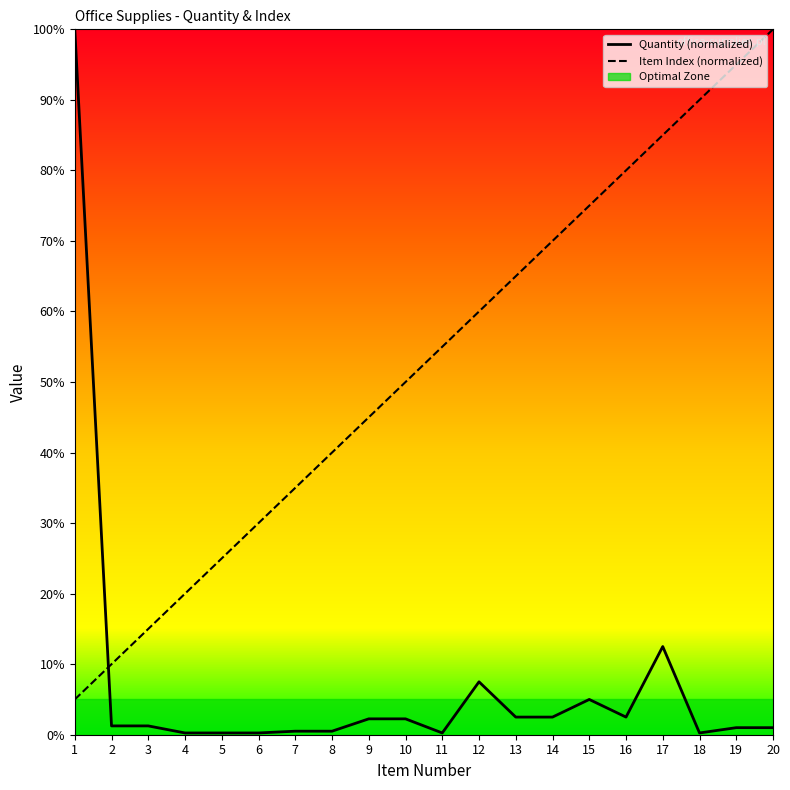

At which category does Quantity (normalized) reach its first local valley?

11